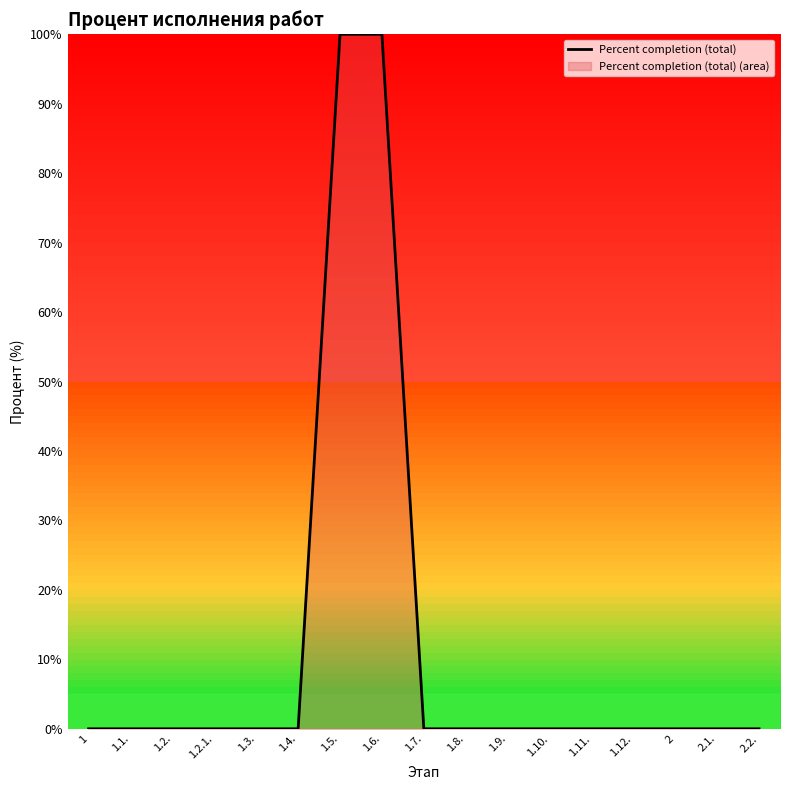

List the labels in order of value, largest first.

1.5., 1.6., 1, 1.1., 1.2., 1.2.1., 1.3., 1.4., 1.7., 1.8., 1.9., 1.10., 1.11., 1.12., 2, 2.1., 2.2.